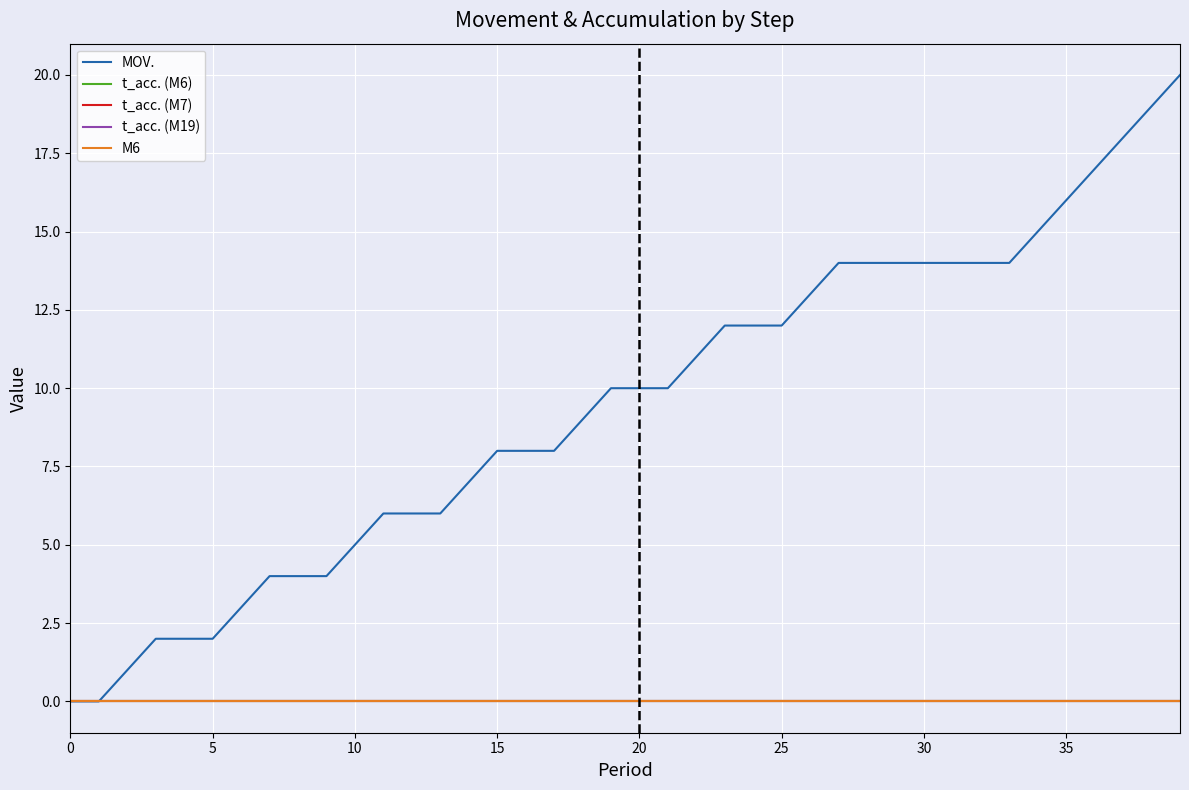

Does the chart have visible grid lines?

Yes